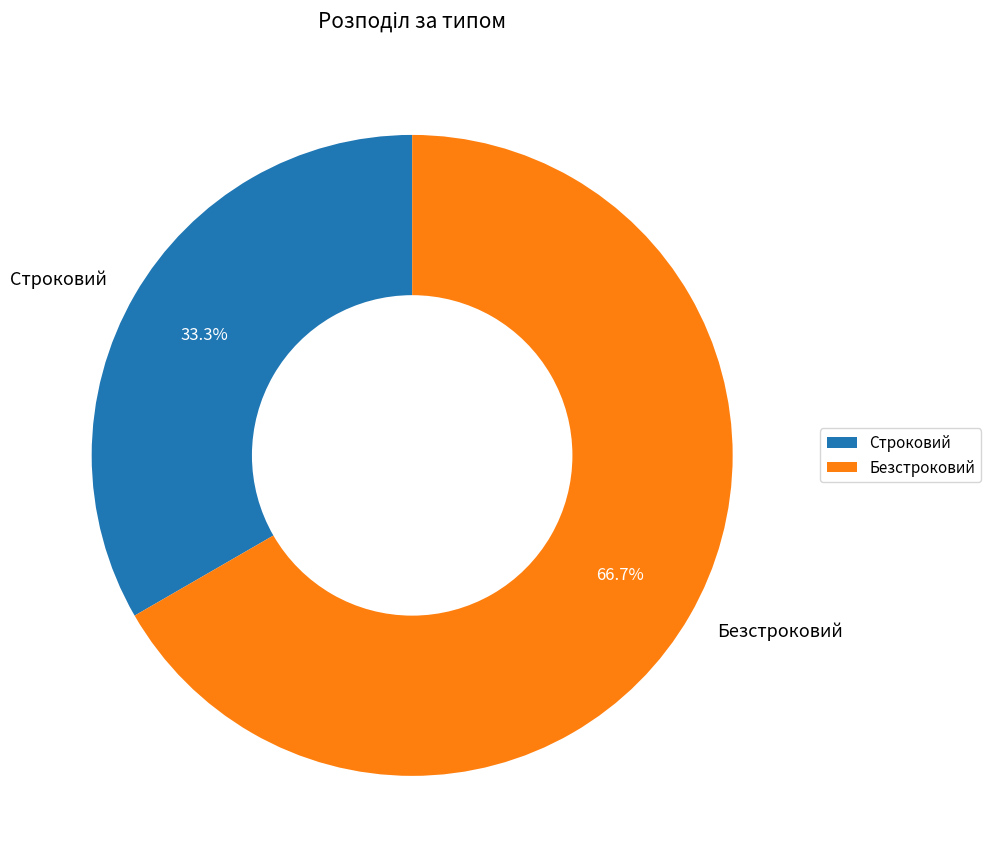

What percentage do Строковий and Безстроковий together represent?

100.0%